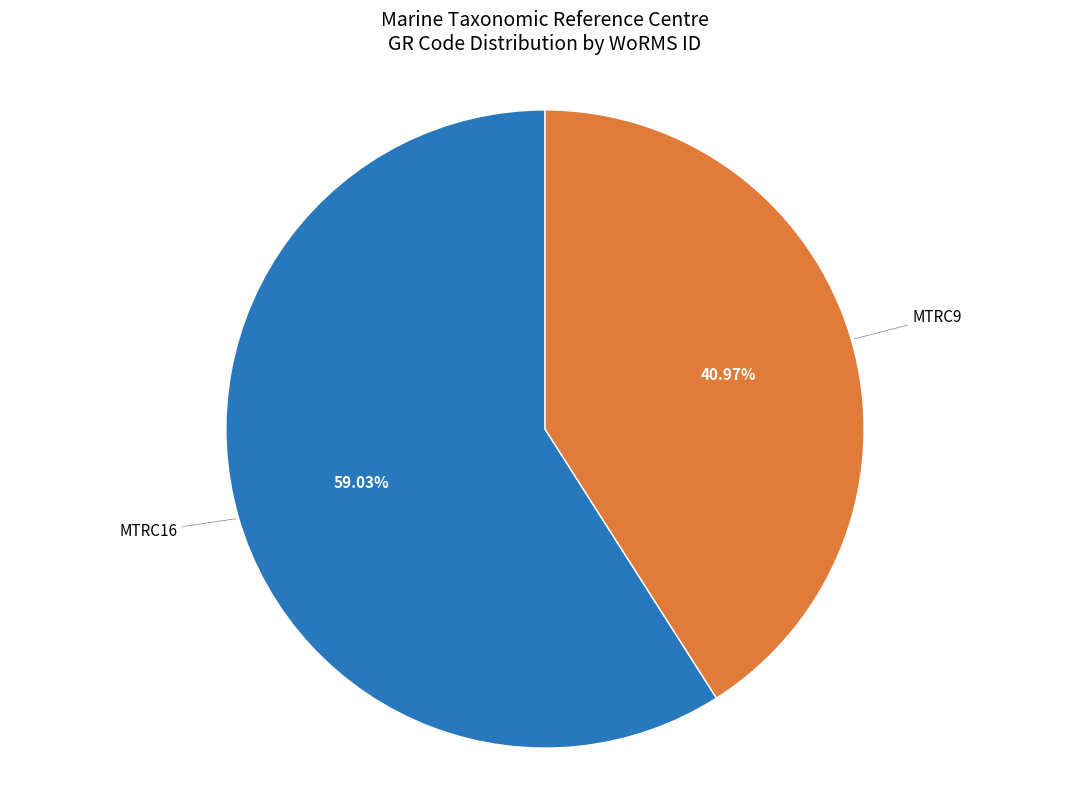

How many slices are in this pie chart?

2